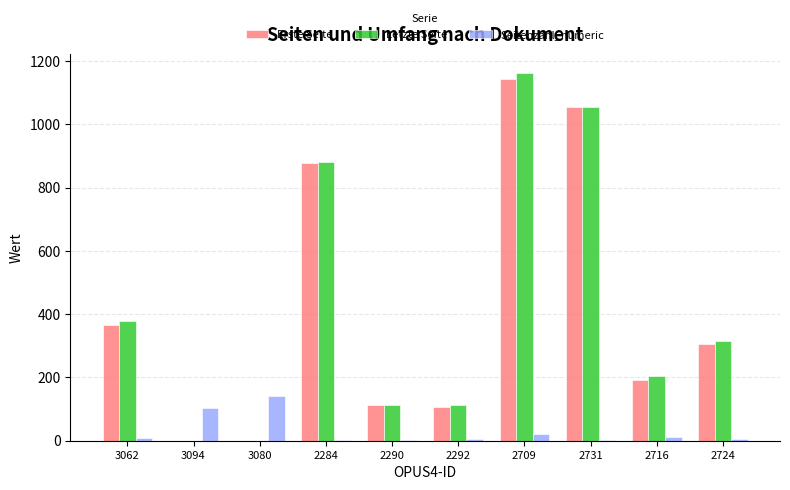

True or false: Erste Seite has a value of 106 at 2292.

True